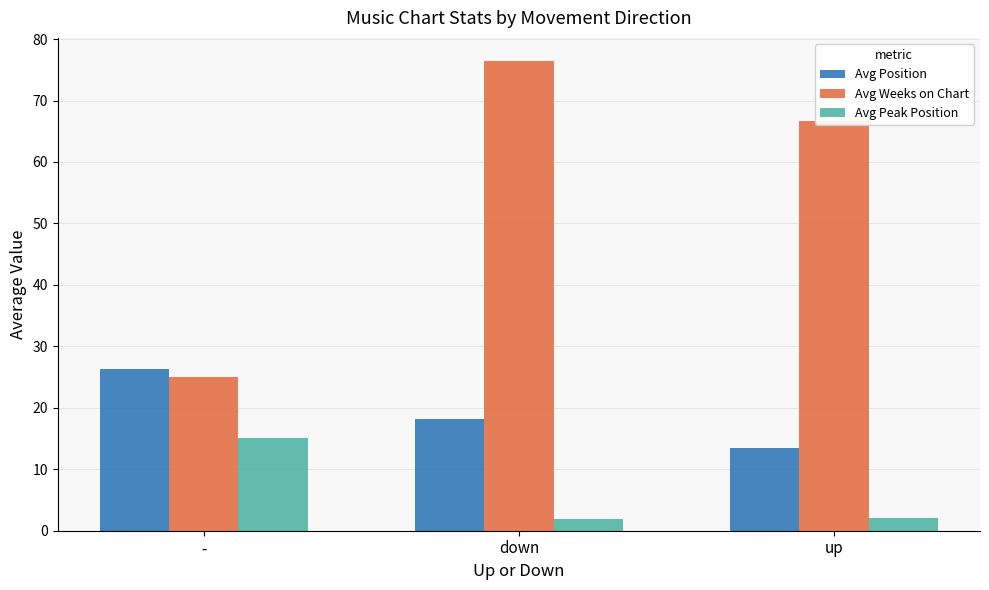

What is the minimum value for Avg Position?

13.5